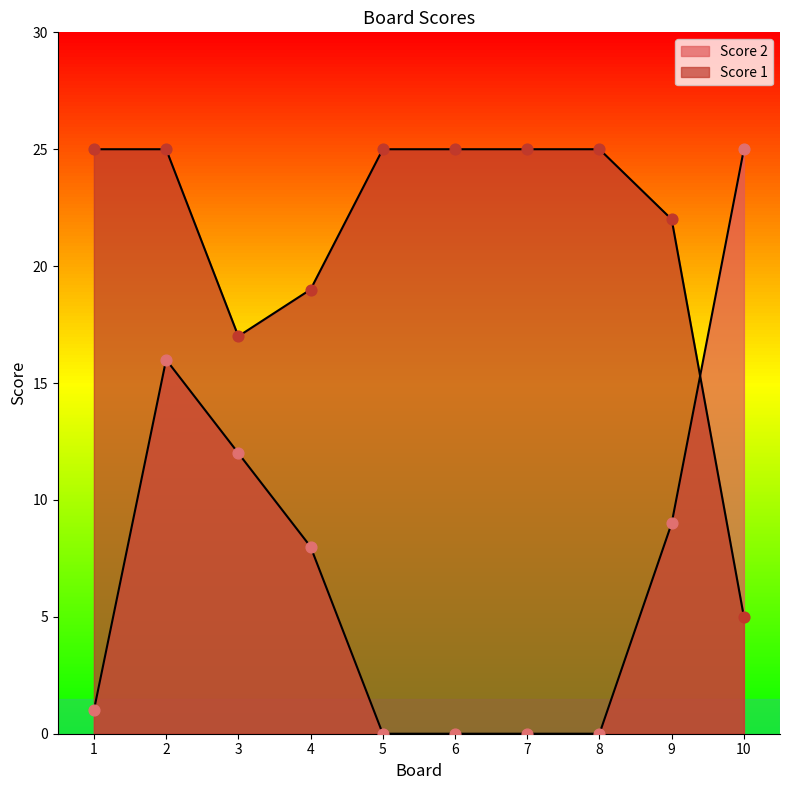

Which series reaches the minimum Y coordinate?

Score 2